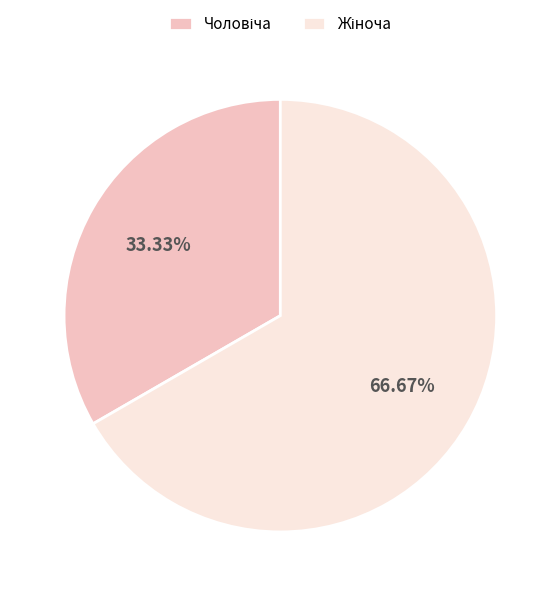

To the nearest percent, what portion does Жіноча represent?

67%